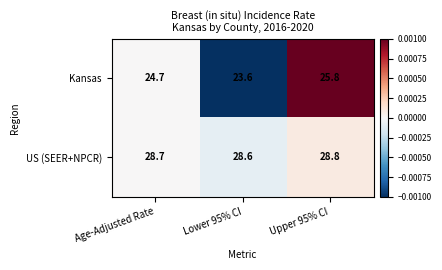

Where is Kansas nearest to the value 24?

Lower 95% CI